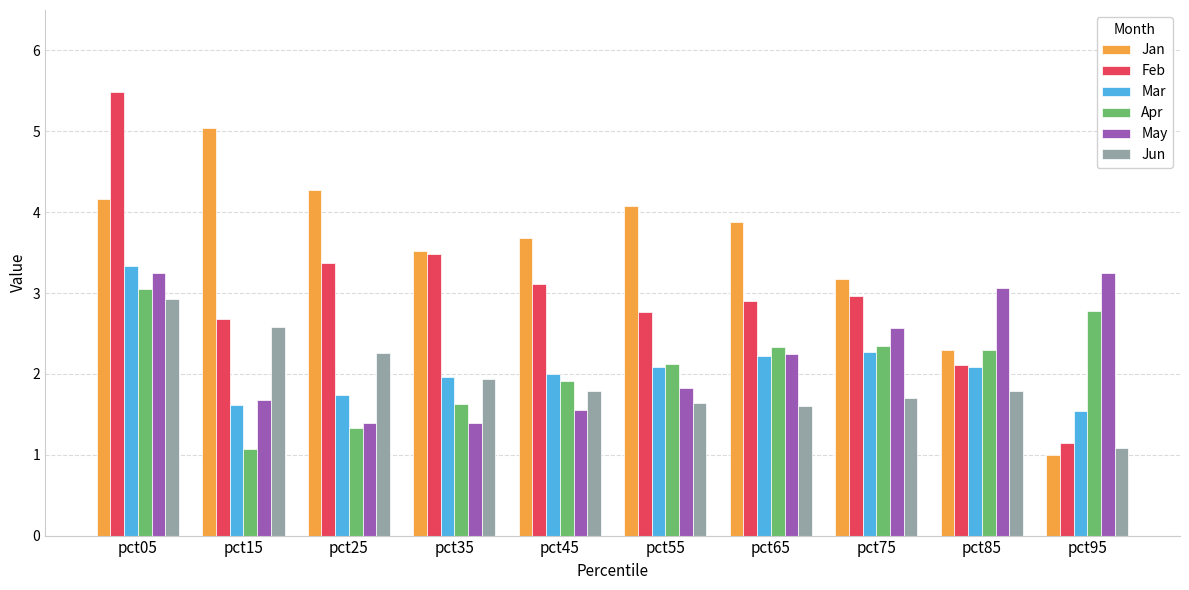

How many categories are shown in the chart?

10